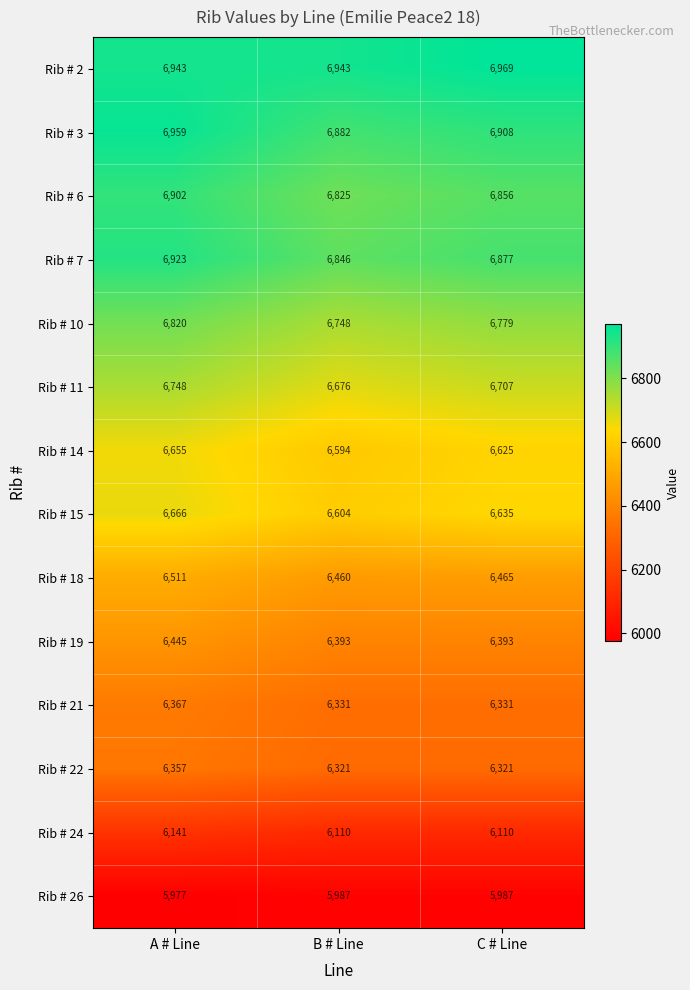

What is the average value of the Rib # 22 series?

6333